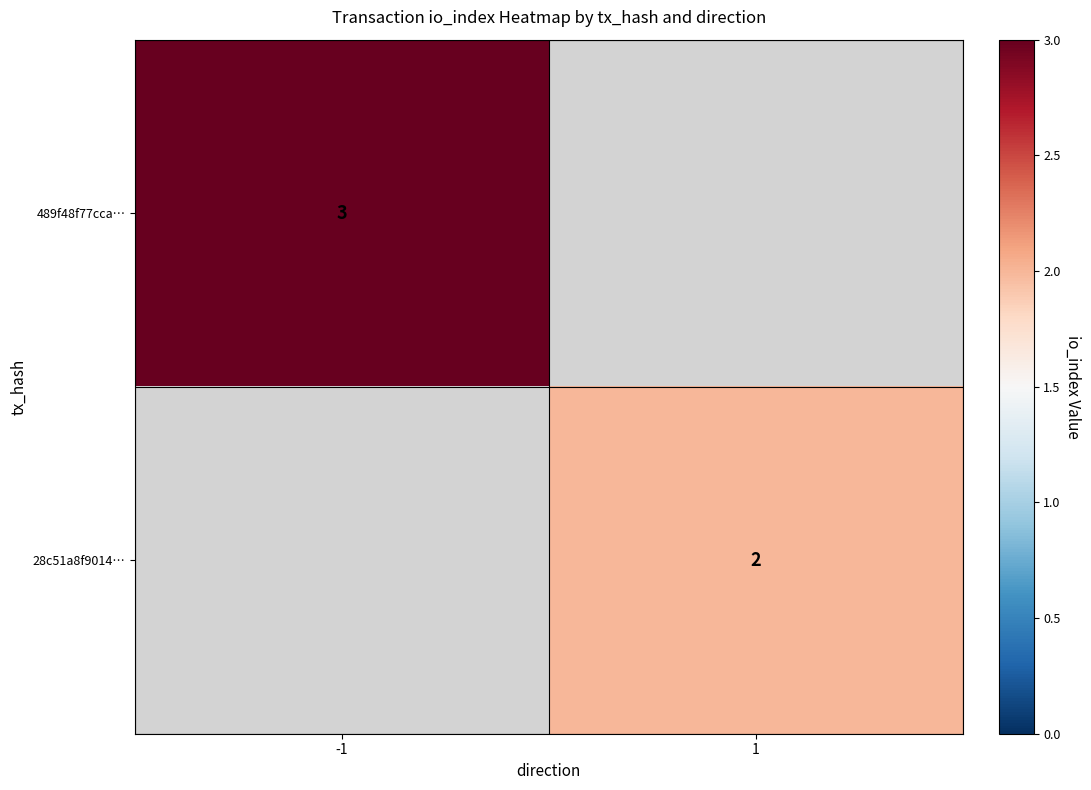

Which category has the lowest value across all series?

1